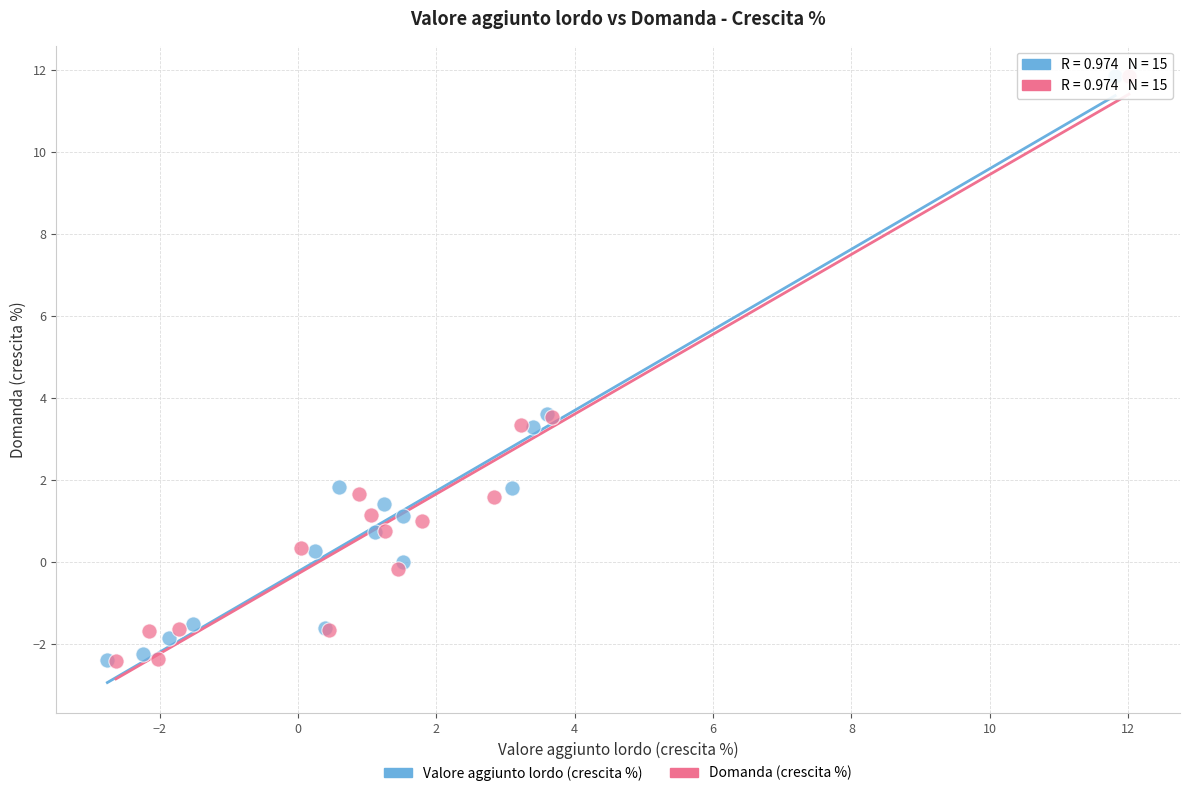

What are all the series names shown in the legend?

Valore aggiunto lordo (crescita %), Domanda (crescita %)